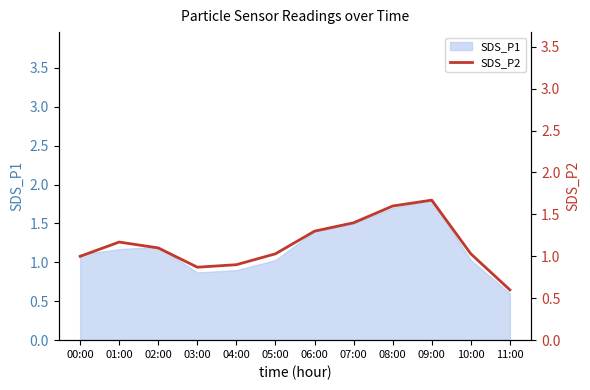

The value at 11:00 is 0.1. True or false?

False